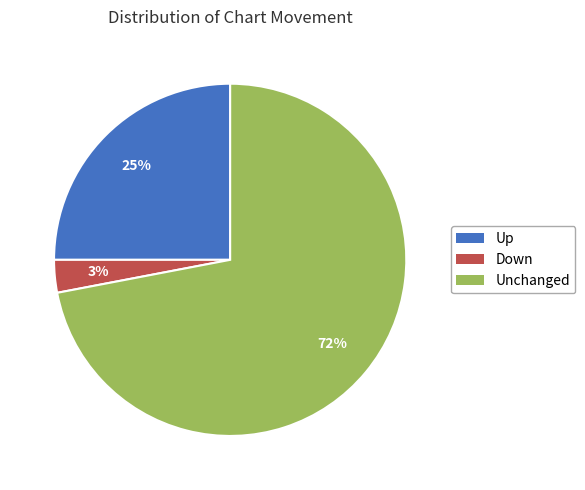

How many slices are in this pie chart?

3